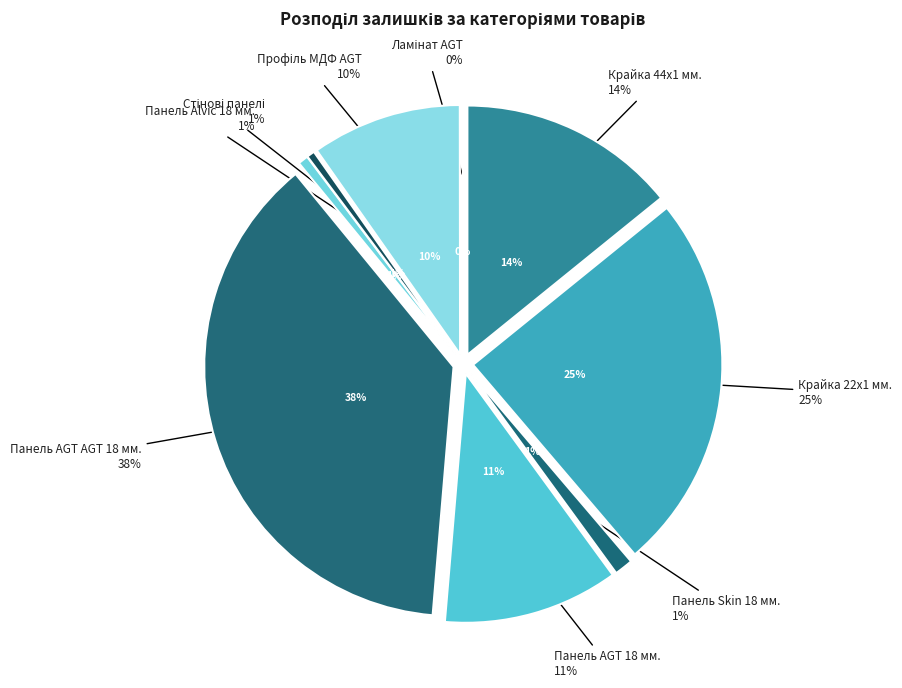

Combined, do Панель Alvic 18 мм. and Панель AGT 18 мм. account for over 50%?

No